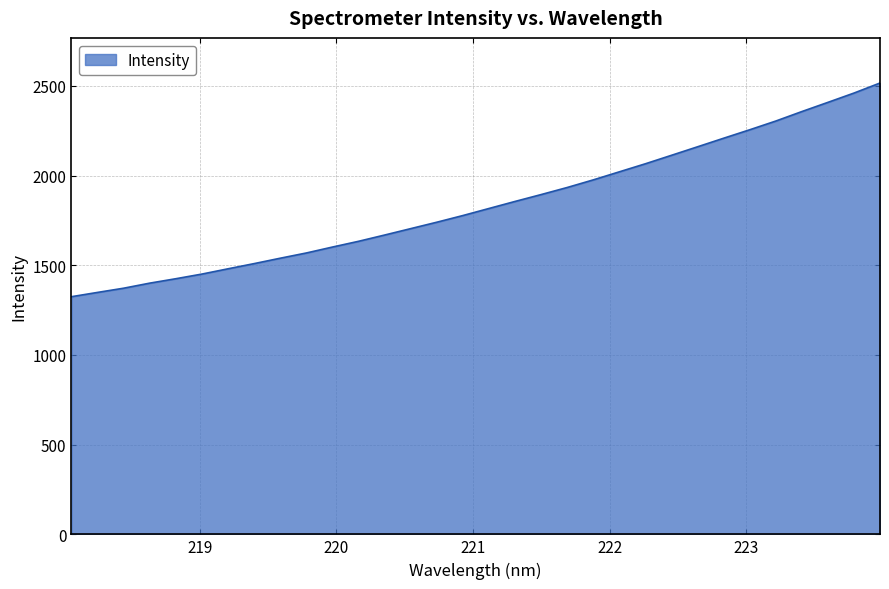

What is the maximum value shown in the chart?

2515.7